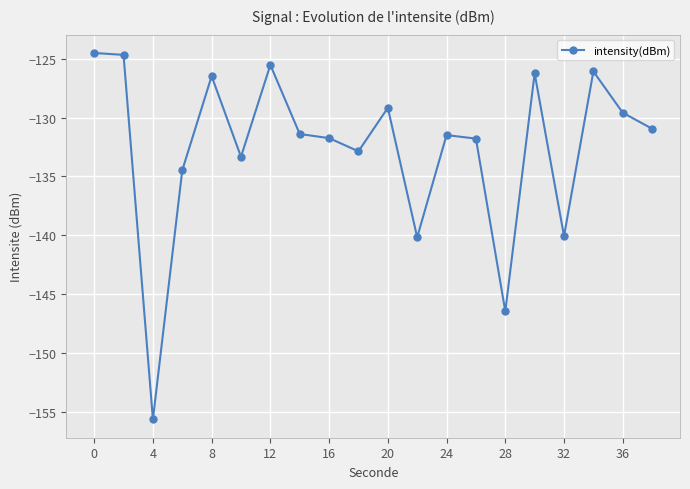

True or false: there are more than 0 points higher than both neighbors.

True